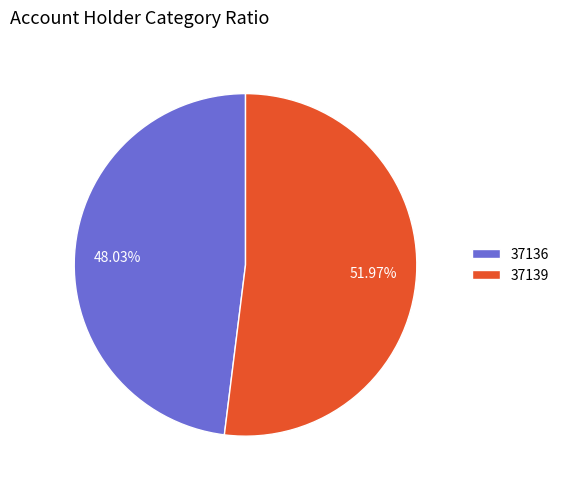

What is the ratio of the value at 37136 to the value at 37139?

0.9